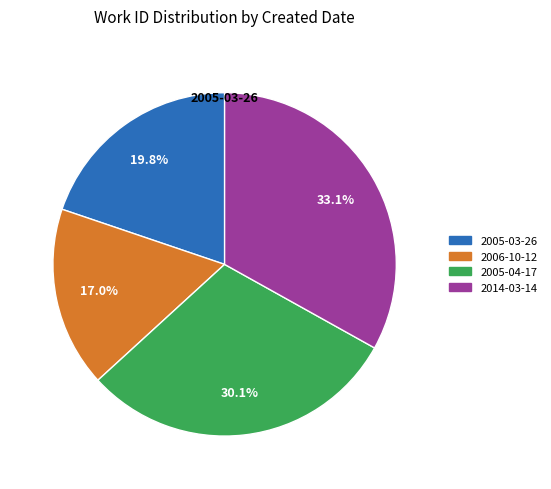

Count the number of slices in the pie.

4